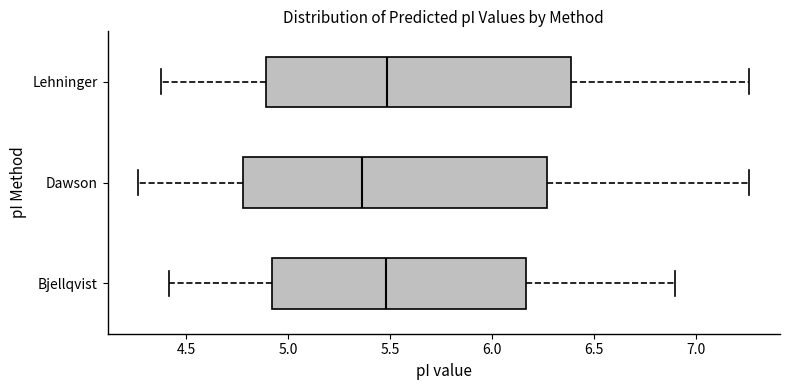

Where is the left edge of the box for Bjellqvist on the x-axis? The values are not printed on the chart, so give them approximately, as read against the axis.

4.90